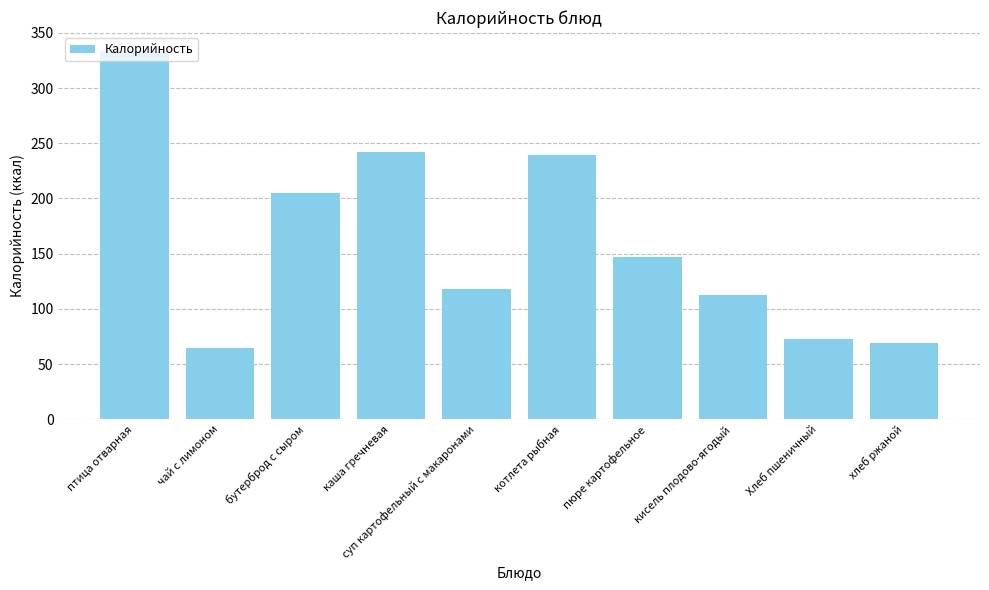

What position from the right is бутерброд с сыром?

8